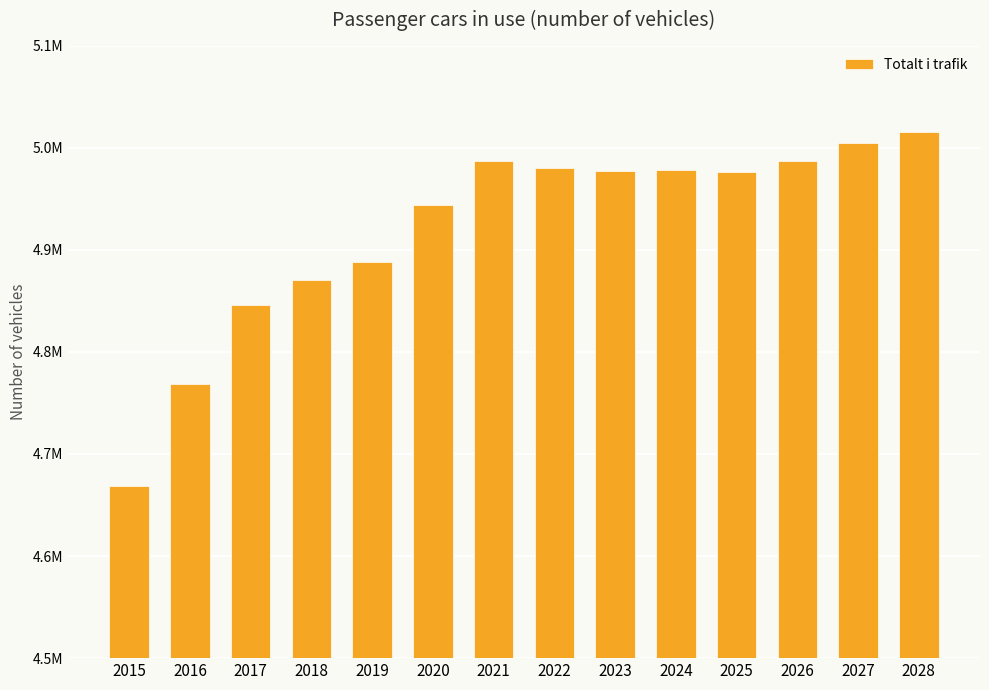

Are the bars grouped side by side (vs. stacked)?

No